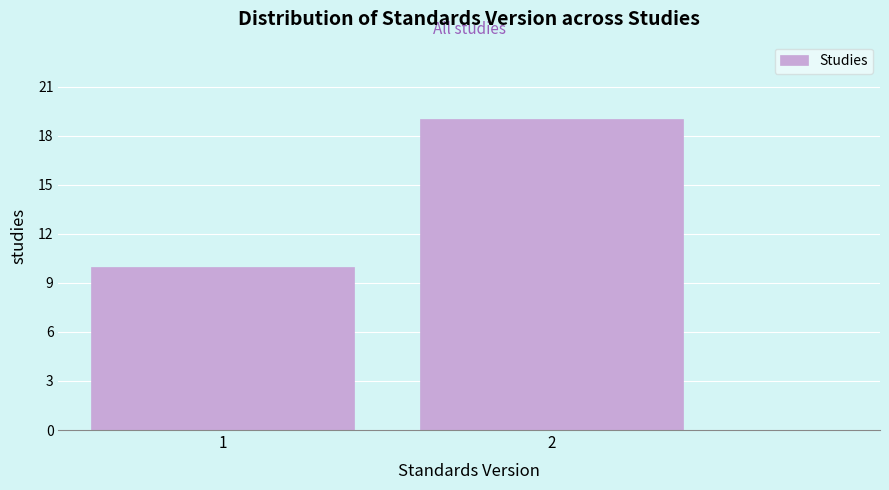

Reading left to right, list all the values displayed in this chart.

1=10	2=19